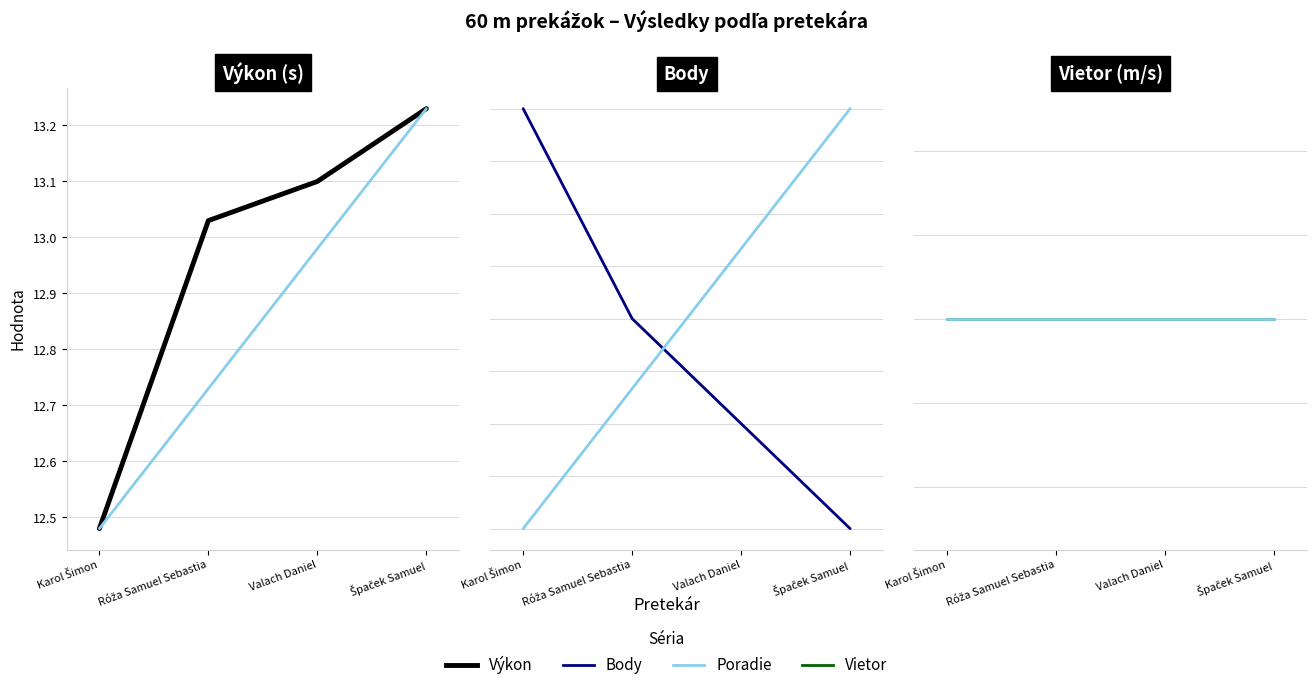

Which category has the highest value in the Body series?

Karol Šimon